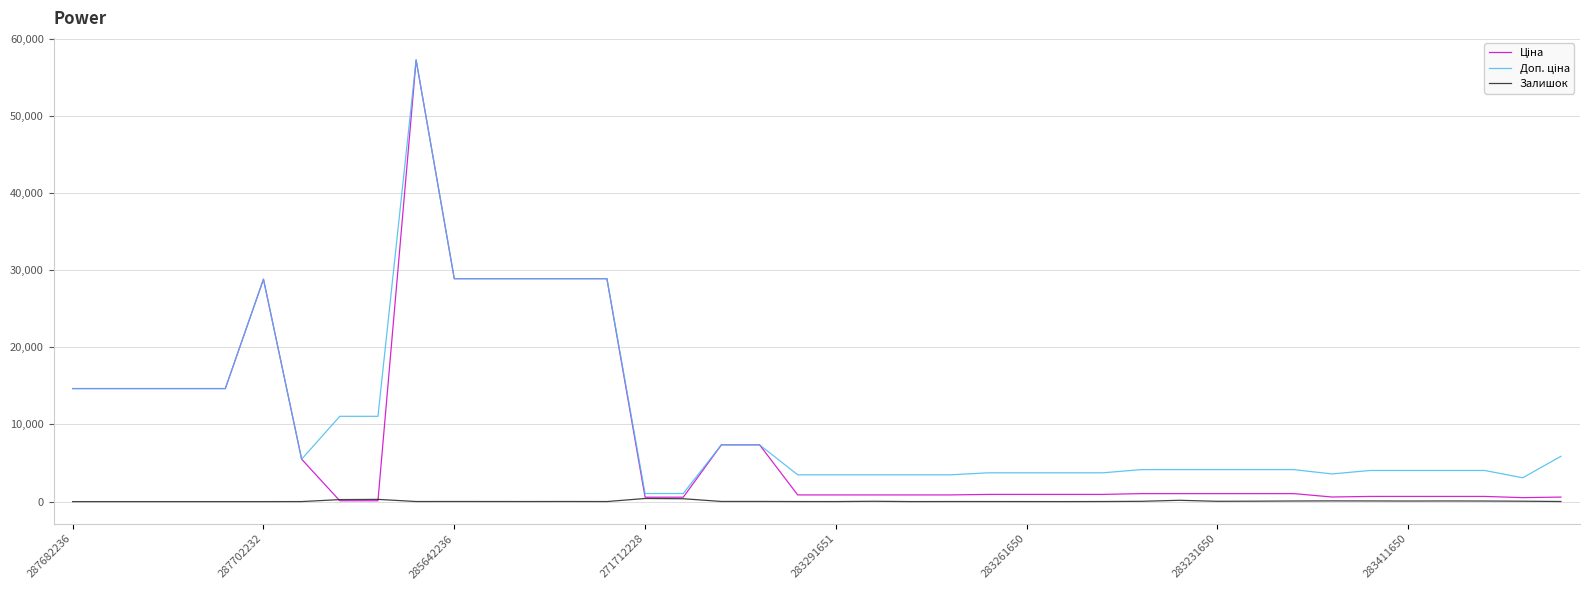

Does the chart display data point markers on the line(s)?

No